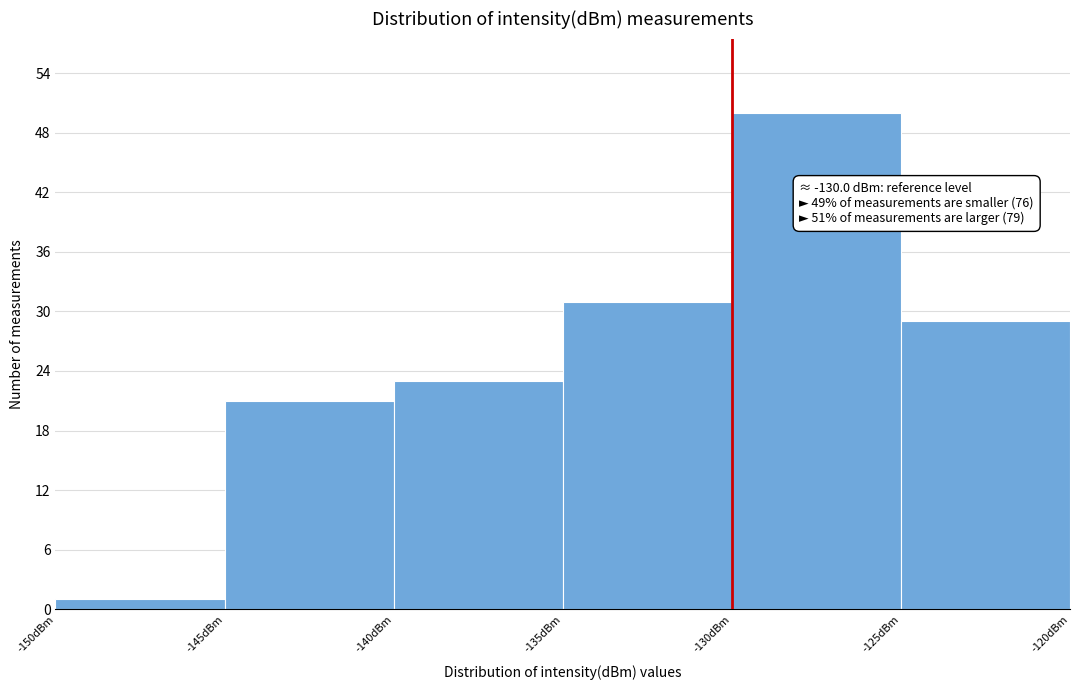

Over which range of the x-axis is the bar tallest?

-130 to -125